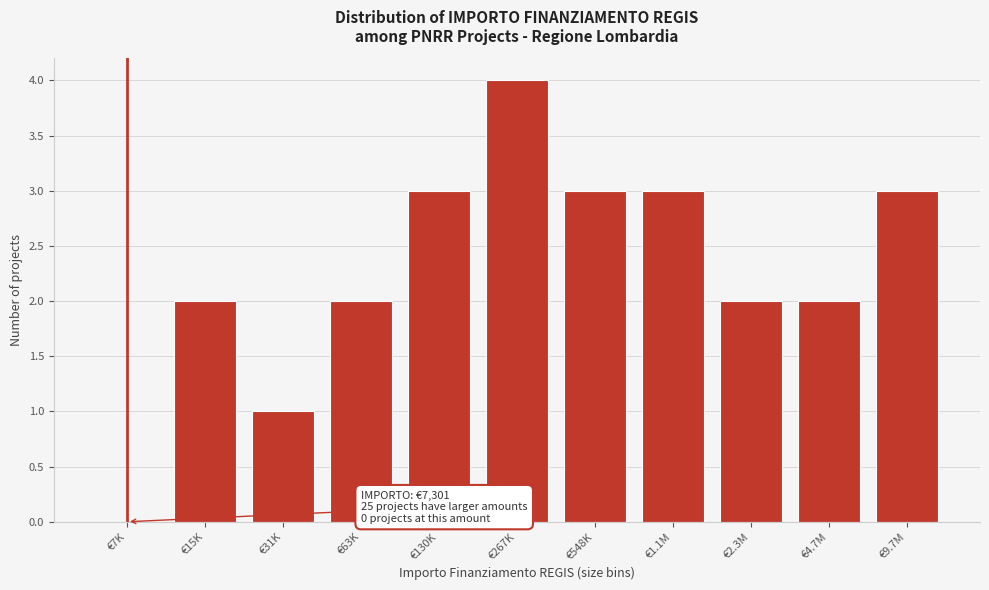

Reading left to right, what are all the values shown in this chart?

€7K=0	€15K=2	€31K=1	€63K=2	€130K=3	€267K=4	€548K=3	€1.1M=3	€2.3M=2	€4.7M=2	€9.7M=3